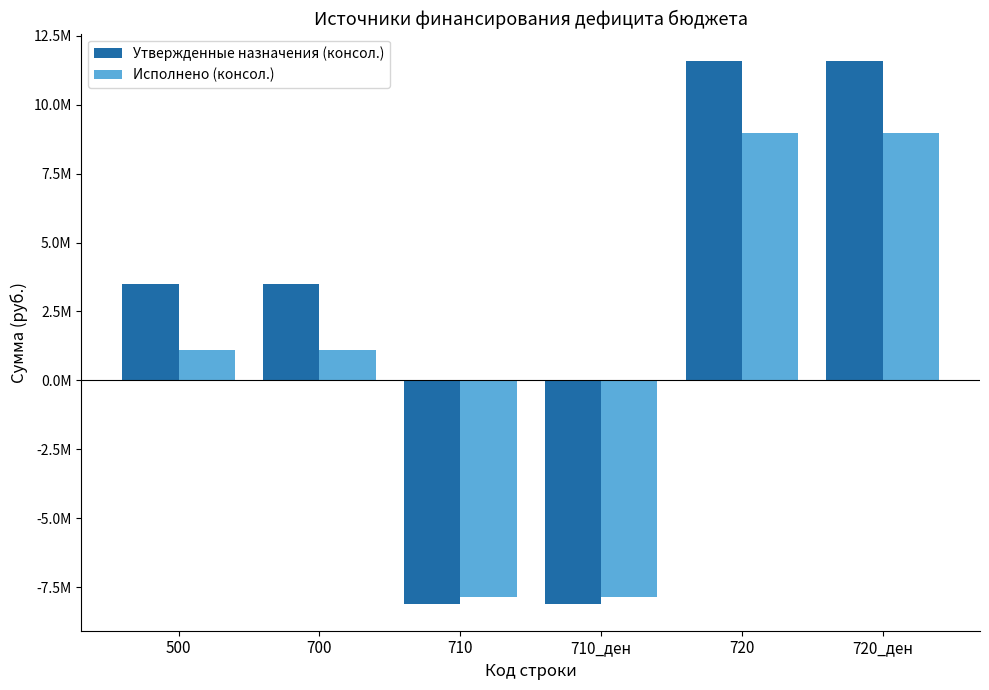

What is the label of the 1st bar from the right?

720_ден